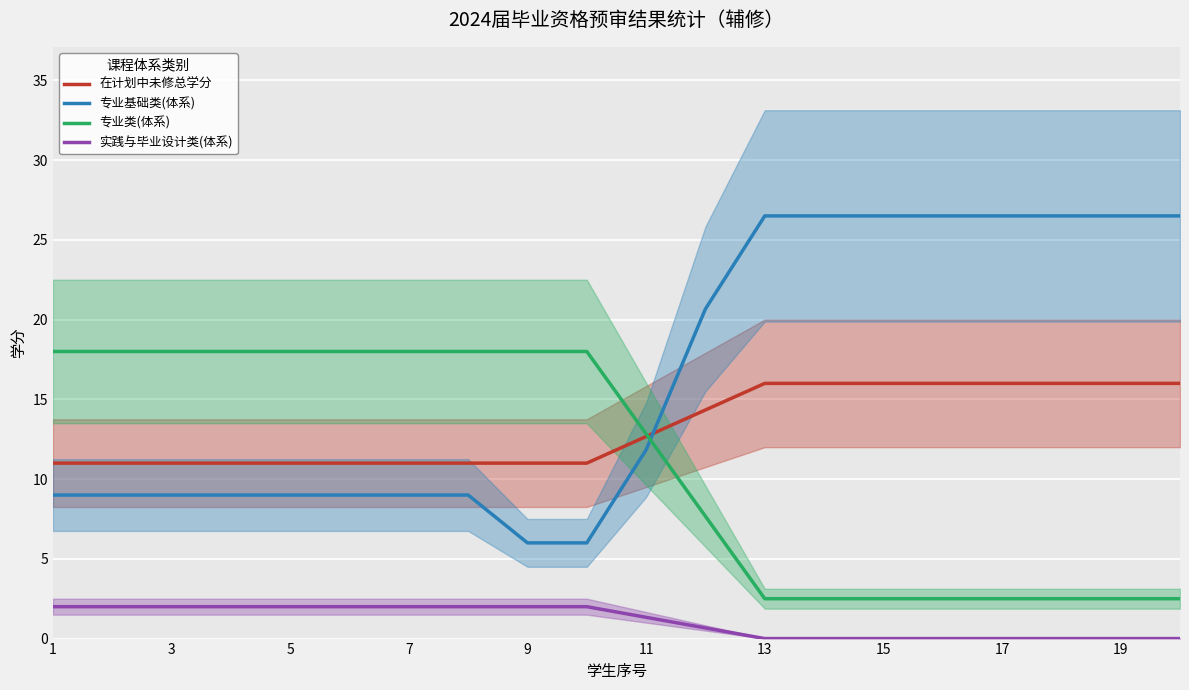

How many lines are shown in the chart?

4